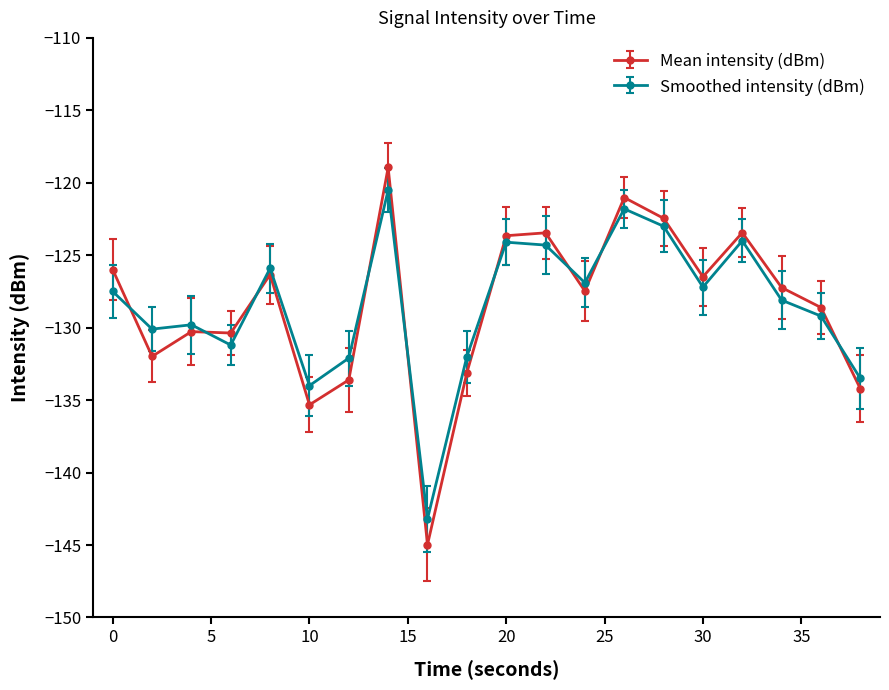

What is the sum of all Mean intensity (dBm) values?

-2569.0